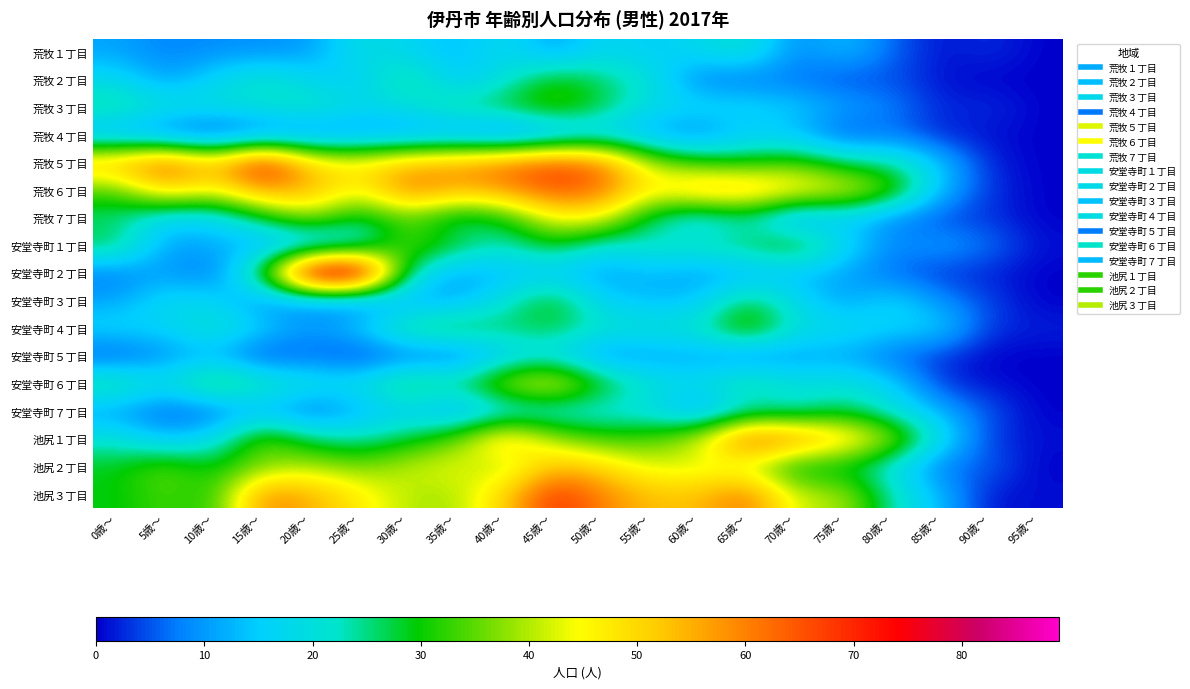

At which category does the chart reach its peak across all series?

25歳〜